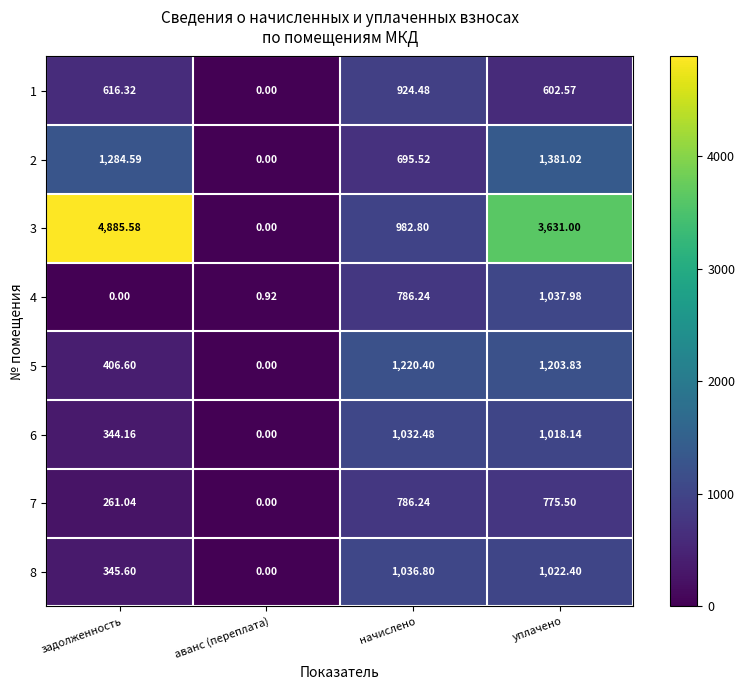

At which category is the sum across all series the highest?

уплачено